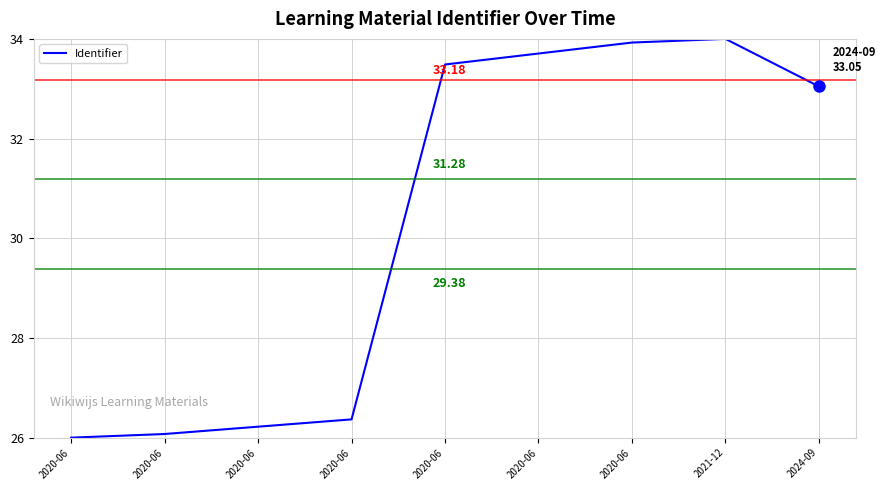

At which category does the chart reach its peak across all series?

2021-12